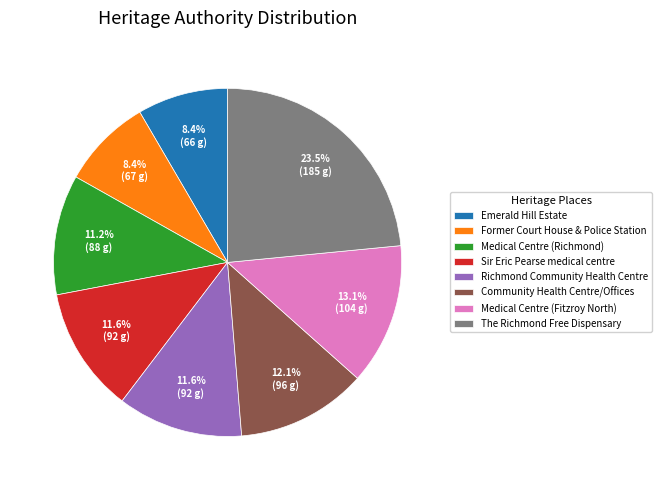

Is there a majority slice in this chart?

No